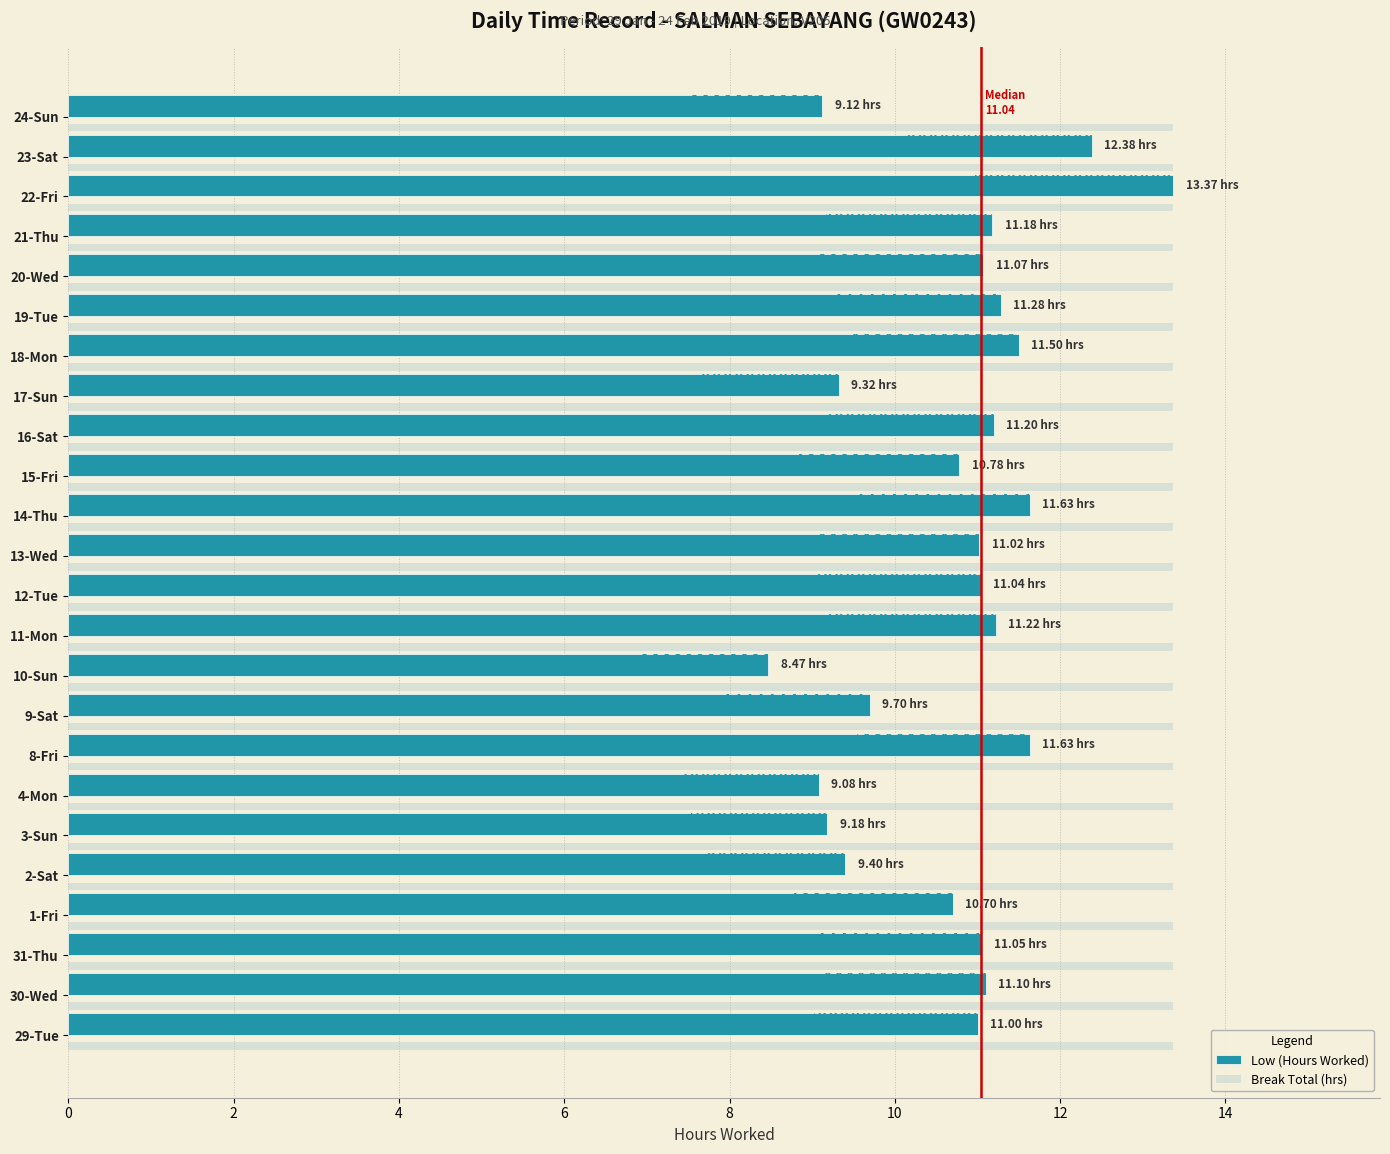

Rank the series by their average value, from highest to lowest.

Break Total (hrs), Low (Hours Worked)